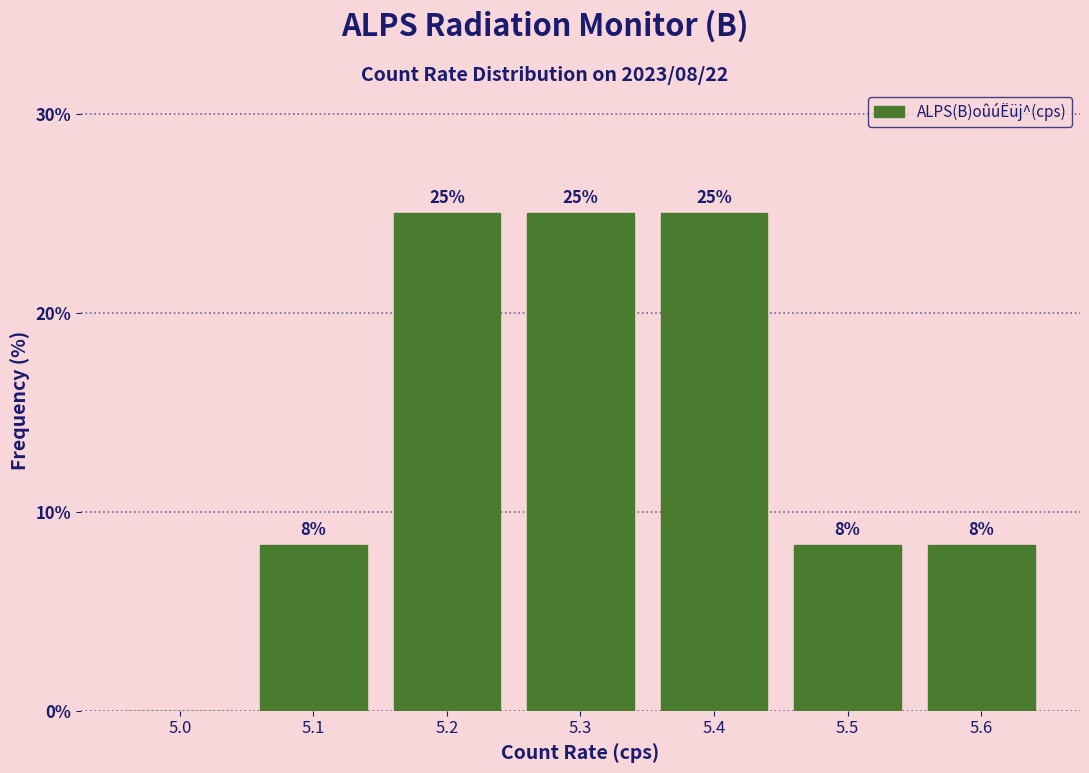

Between 5.2 and 5.6, which is larger?

5.2